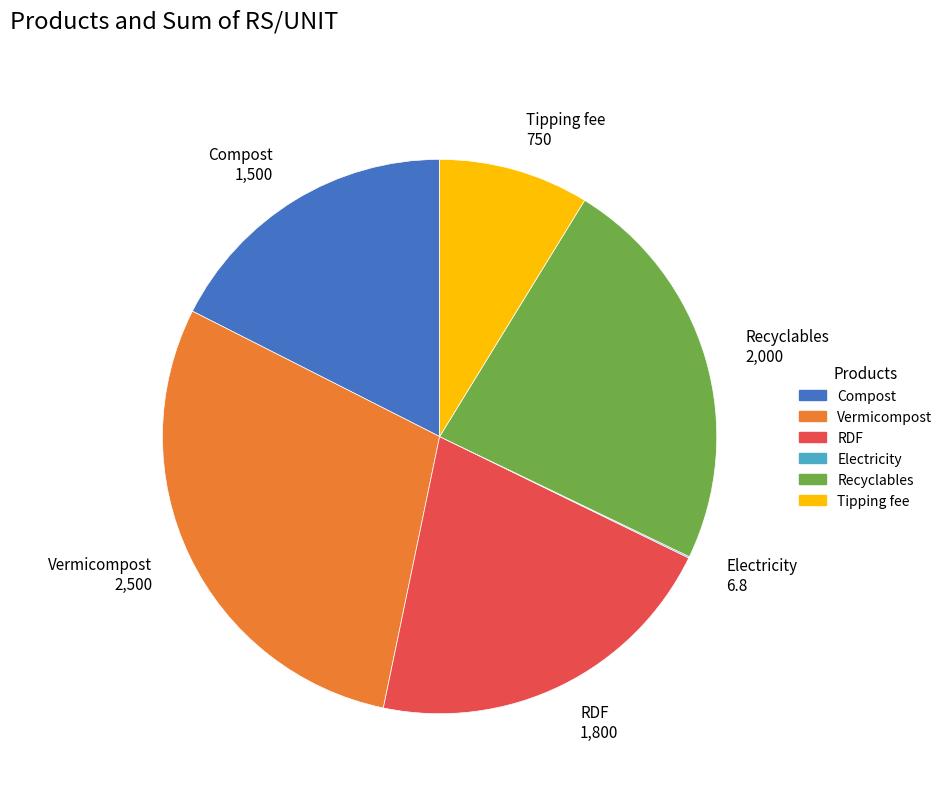

Do Recyclables 2,000 and Vermicompost 2,500 together represent more than half of the pie?

Yes